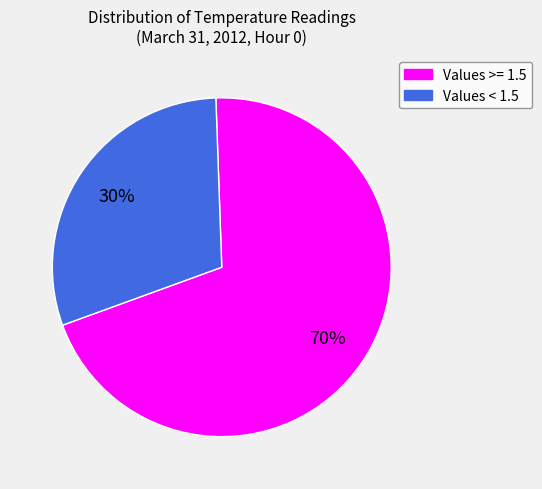

How many segments does this pie chart have?

2